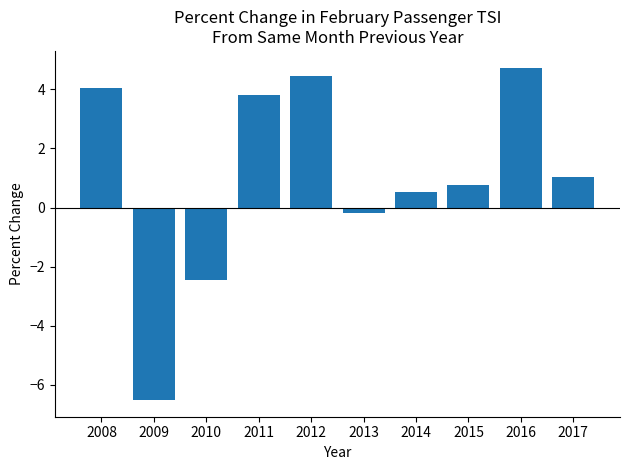

Count the number of data series in this chart.

1